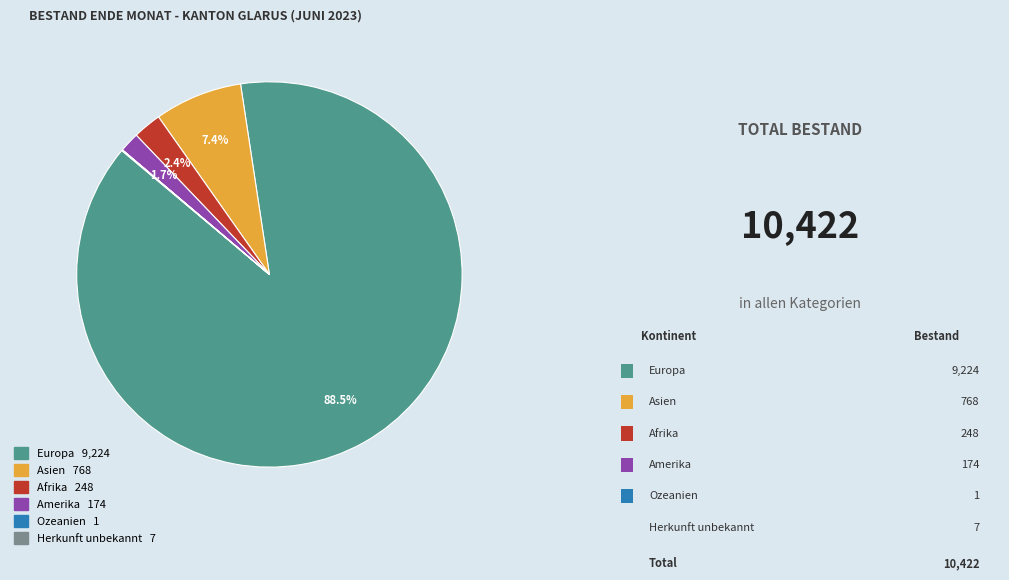

To the nearest percent, what is the difference between the Amerika and Europa slice percentages?

87%